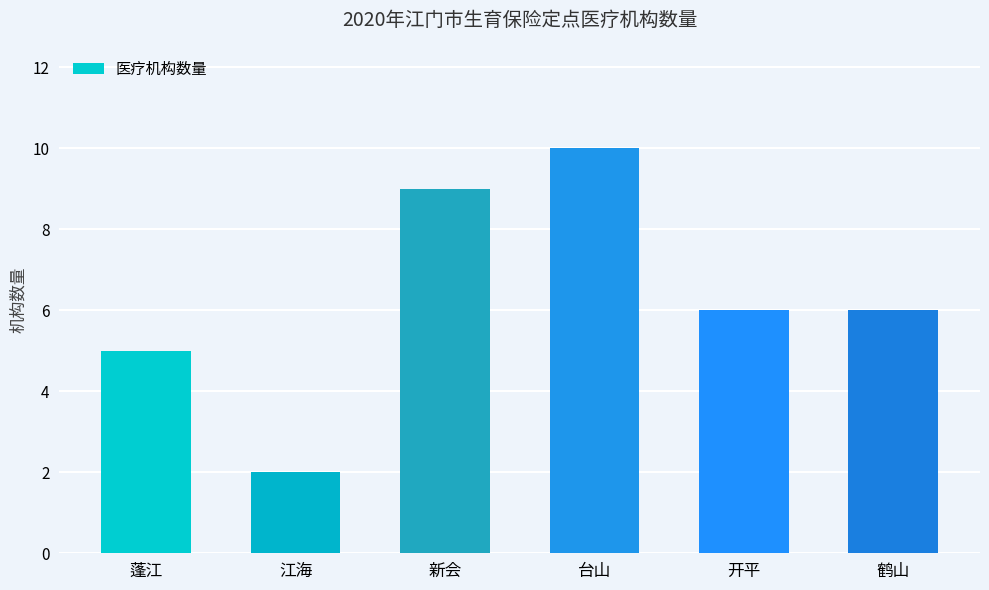

Is it true that the value at 台山 is 14?

False